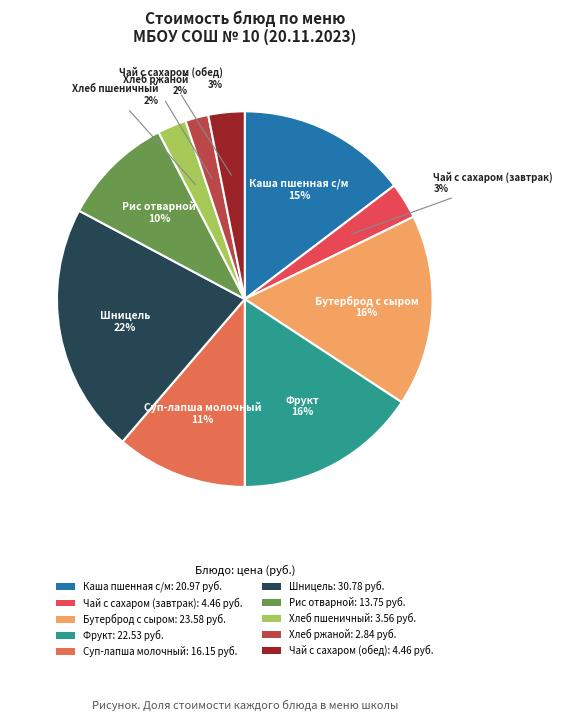

How many segments does this pie chart have?

10